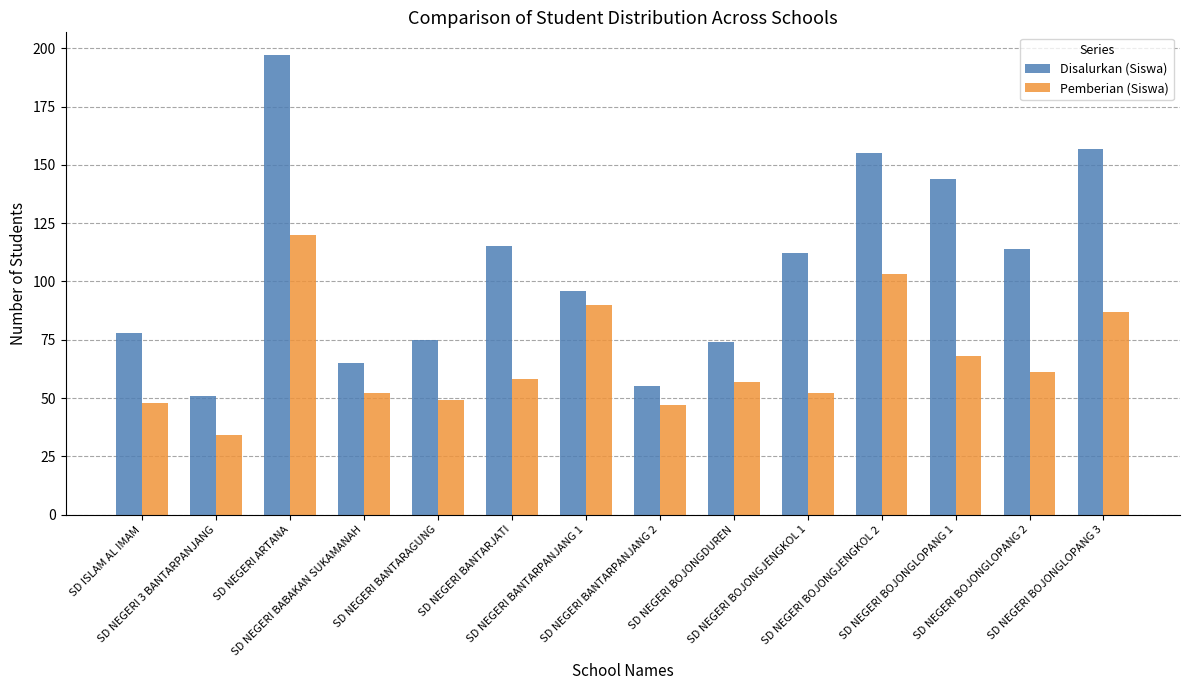

Rank the series by their average value, from highest to lowest.

Disalurkan (Siswa), Pemberian (Siswa)